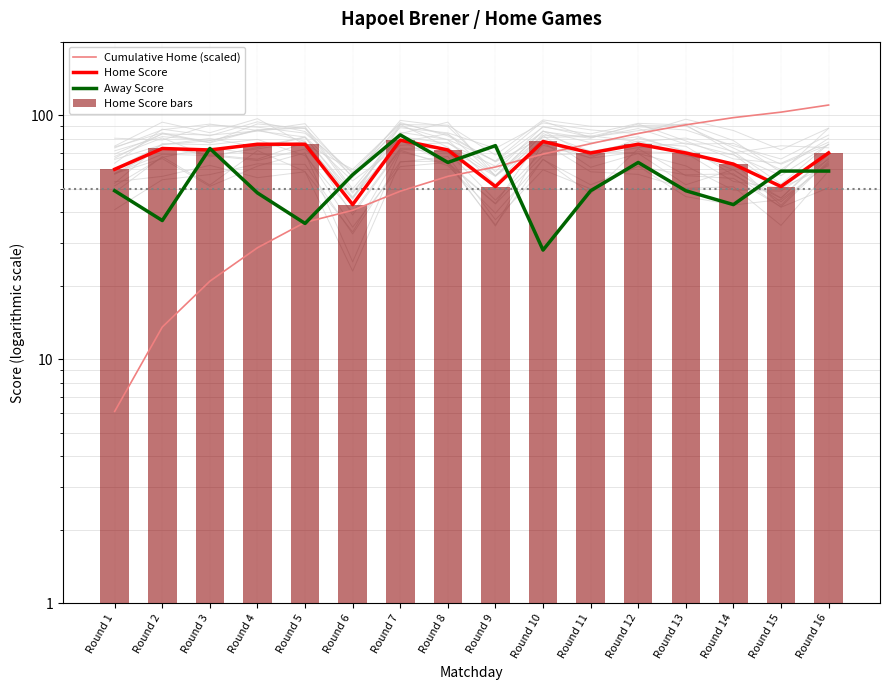

Reading left to right, list all the values displayed in this chart.

Home Score: 60.0	73.0	72.0	76.0	76.0	43.0	79.0	72.0	51.0	78.0	70.0	76.0	70.0	63.0	51.0	70.0
Away Score: 49.0	37.0	73.0	48.0	36.0	57.0	83.0	64.0	75.0	28.0	49.0	64.0	49.0	43.0	59.0	59.0
Cumulative Home (scaled): 6.1	13.5	20.9	28.6	36.4	40.7	48.8	56.1	61.3	69.3	76.4	84.1	91.3	97.7	102.9	110.0
Home Score bars: 60.0	73.0	72.0	76.0	76.0	43.0	79.0	72.0	51.0	78.0	70.0	76.0	70.0	63.0	51.0	70.0